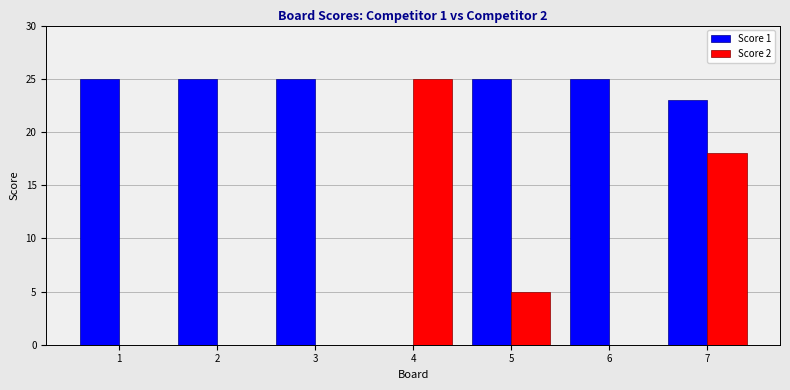

Is the value of Score 1 at 2 greater than the value of Score 2 at 1?

Yes